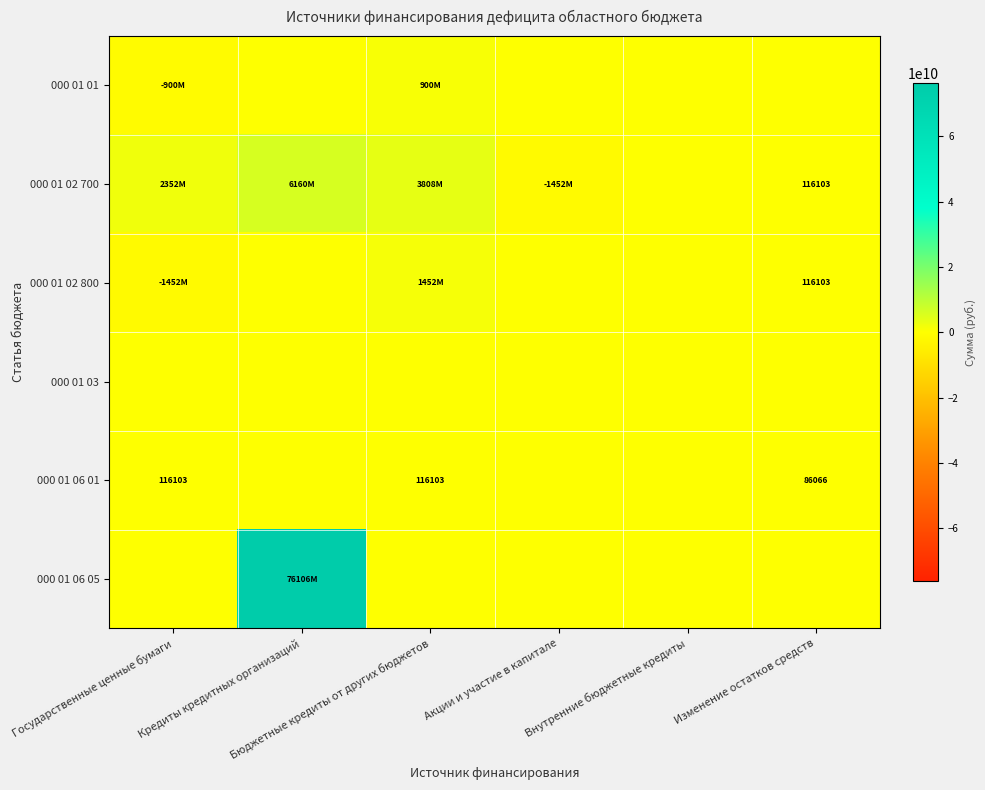

Which series has the widest spread of values?

000 01 06 05